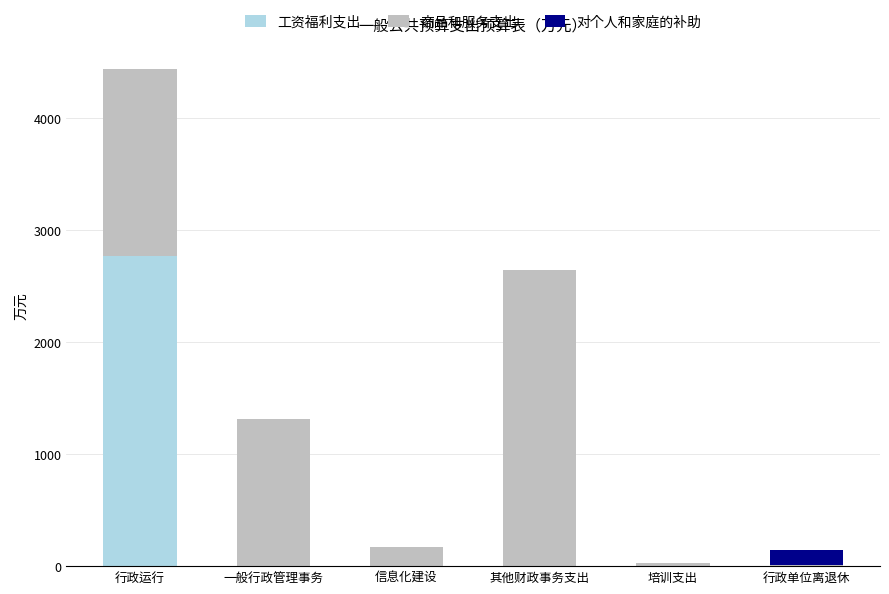

What is the sum of all 工资福利支出 values?

2764.6